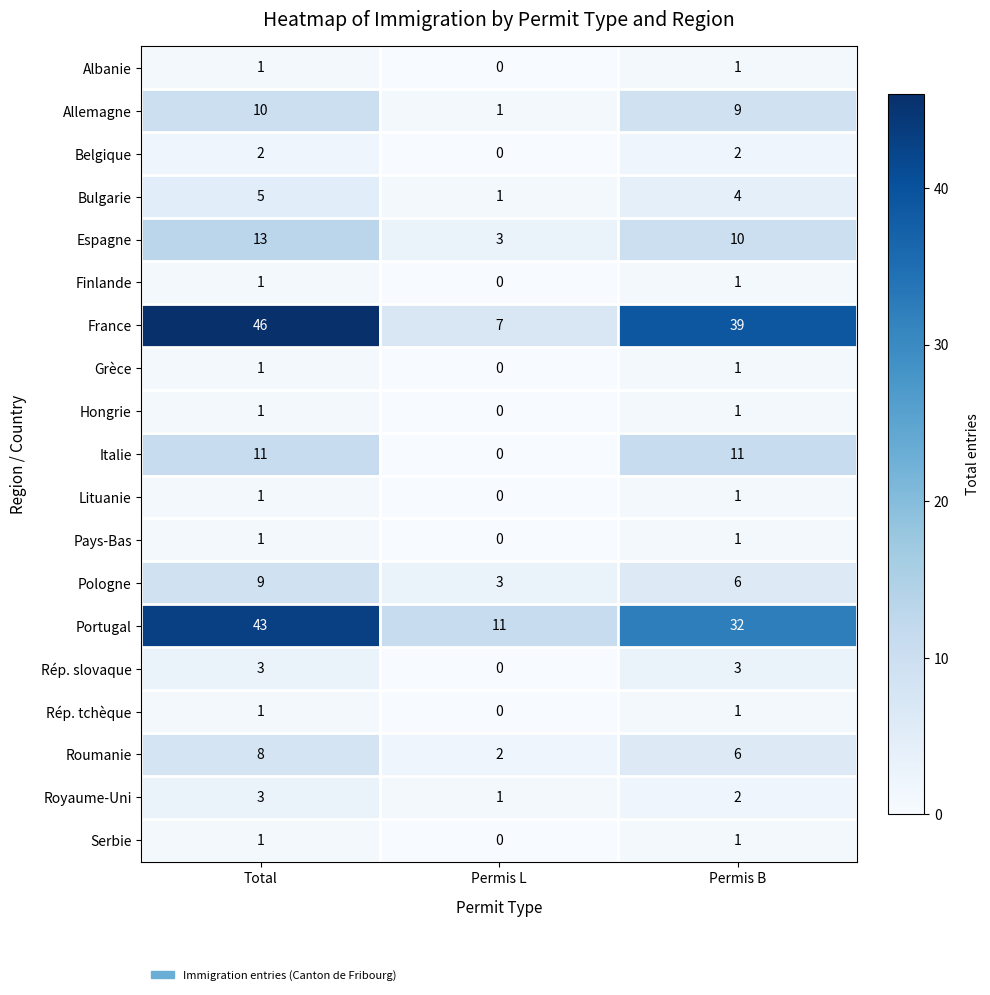

Which label corresponds to the smallest value in the chart?

Permis L